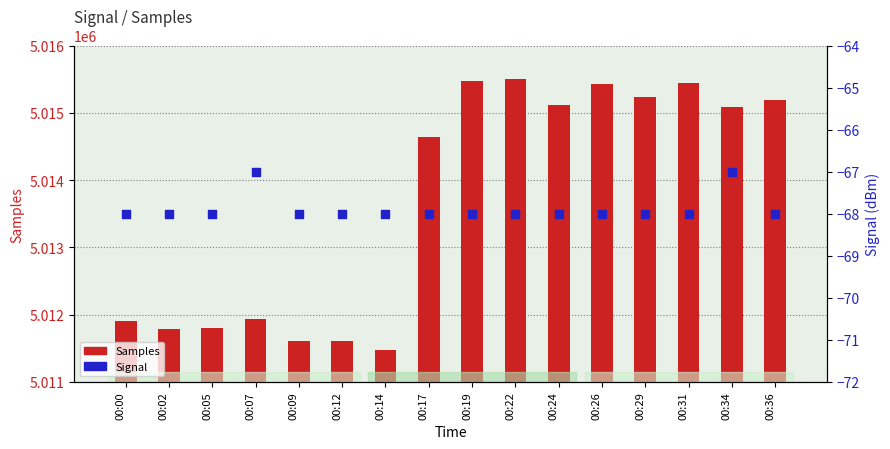

Which series contains the lowest Y value?

Signal